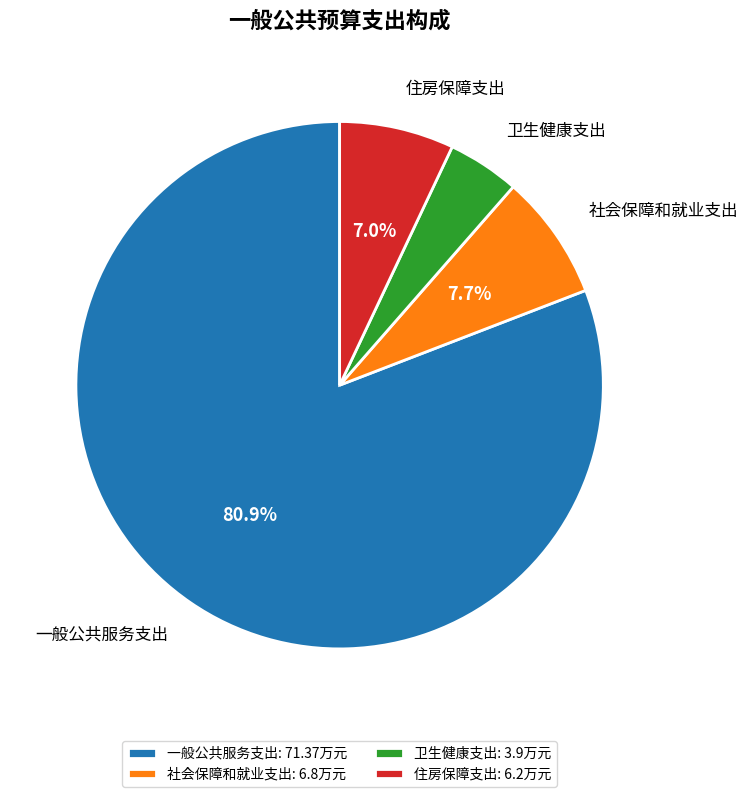

Is there any slice that represents more than half of the pie?

Yes